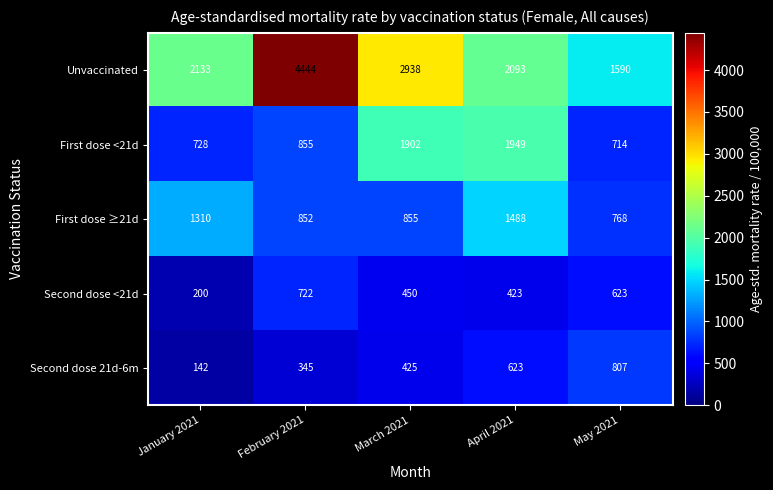

Which series has the largest range (max minus min)?

Unvaccinated